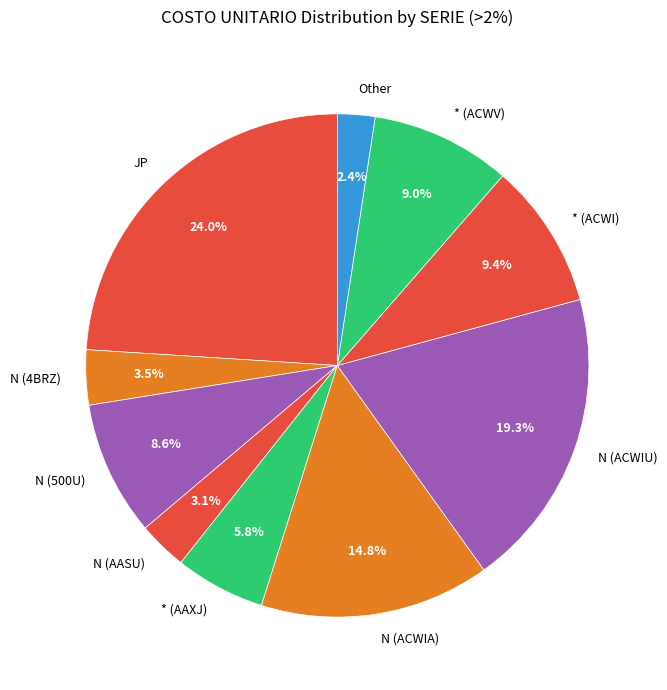

What is the smallest slice in the pie chart?

Other